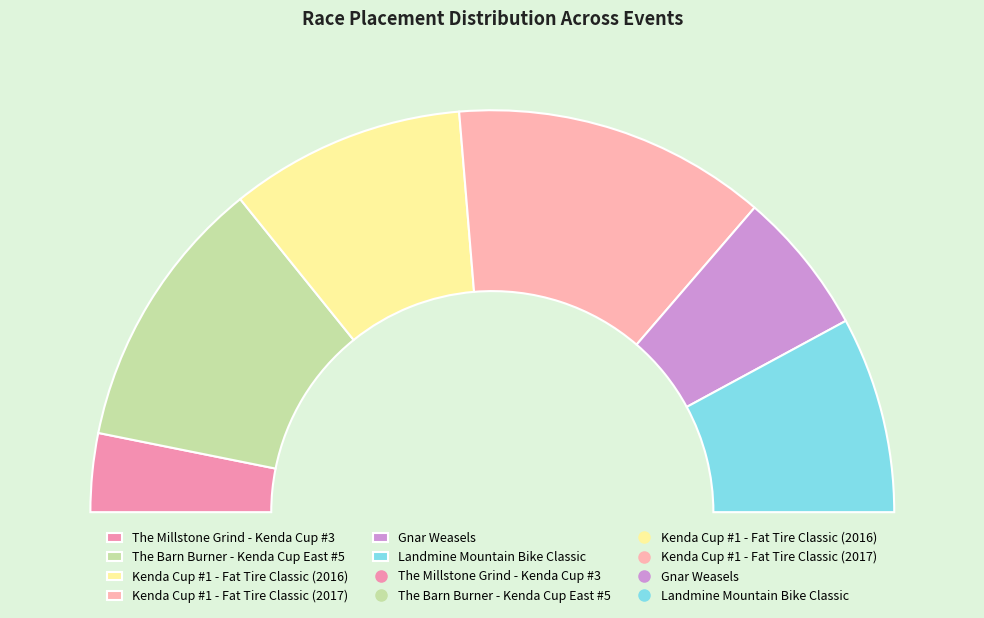

Is there a majority slice in this chart?

No